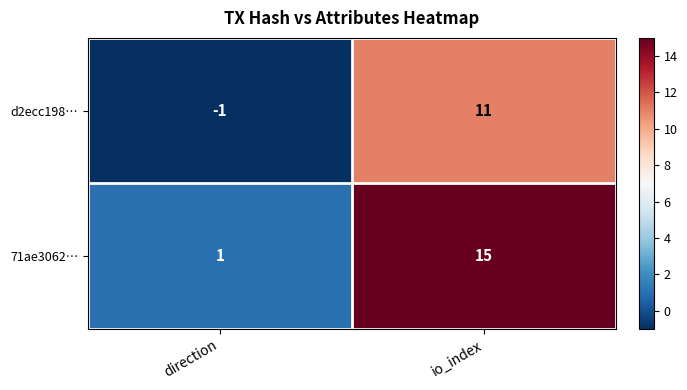

How many values in the 71ae3062… series are below 15?

1